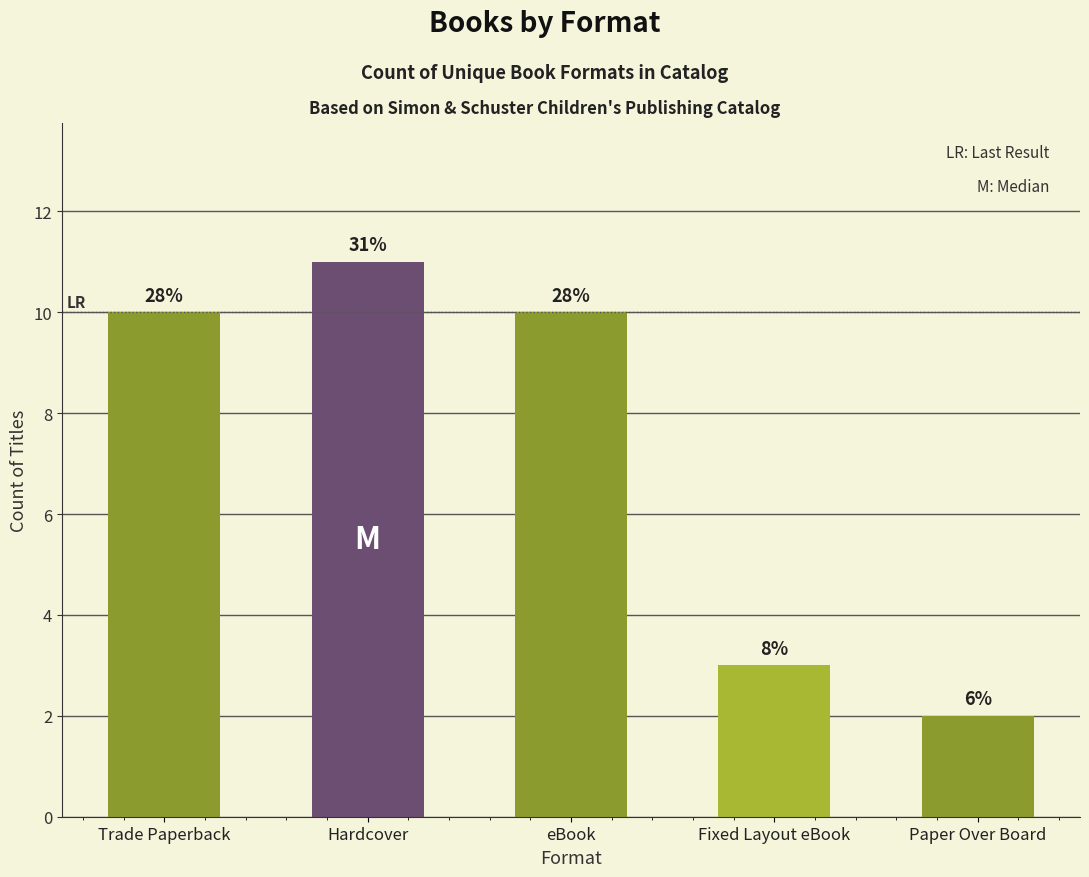

Reading left to right, list all the values displayed in this chart.

Trade Paperback=10	Hardcover=11	eBook=10	Fixed Layout eBook=3	Paper Over Board=2